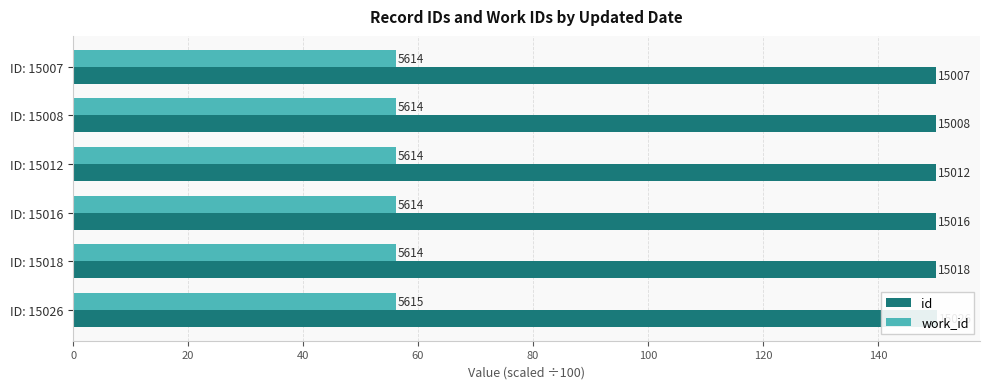

What is the spread (max minus min) of values at ID: 15007?

93.9